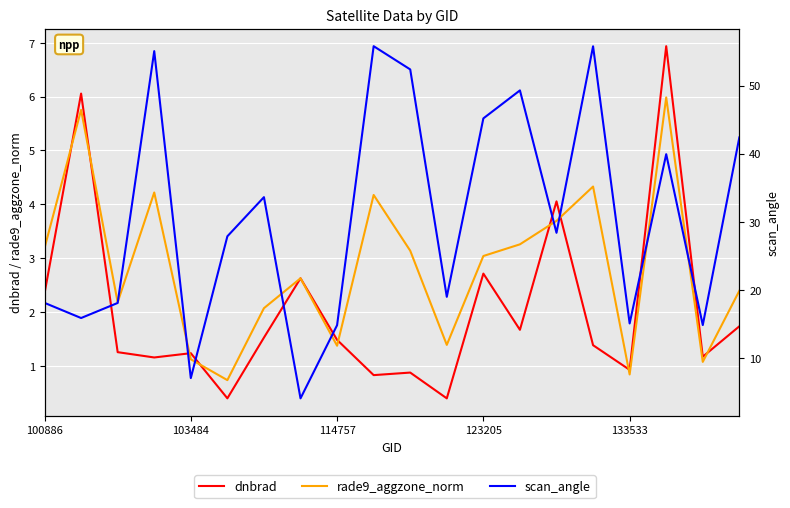

Reading right to left, transcribe all the data shown in this chart.

dnbrad: 1.7	1.2	6.9	0.9	1.4	4.1	1.7	2.7	0.4	0.9	0.8	1.5	2.6	1.5	0.4	1.2	1.2	1.3	6.1	2.3
rade9_aggzone_norm: 2.4	1.1	6.0	0.8	4.3	3.7	3.3	3.0	1.4	3.1	4.2	1.4	2.6	2.1	0.7	1.1	4.2	2.2	5.8	3.2
scan_angle: 42.4	14.9	39.9	15.1	55.8	28.4	49.3	45.2	19.0	52.4	55.8	14.8	4.1	33.6	27.9	7.1	55.0	18.1	15.9	18.1